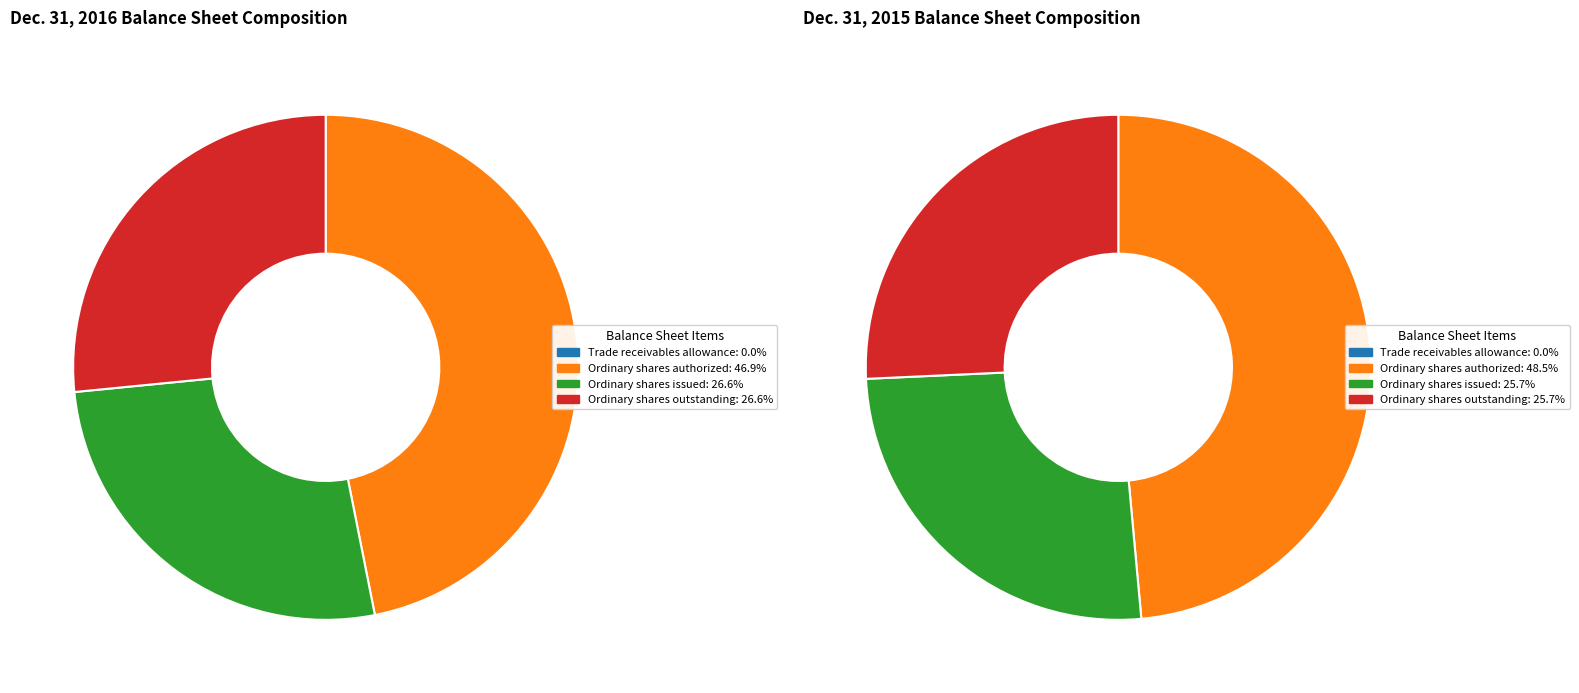

What is the smallest slice in the pie chart?

Trade receivables allowance